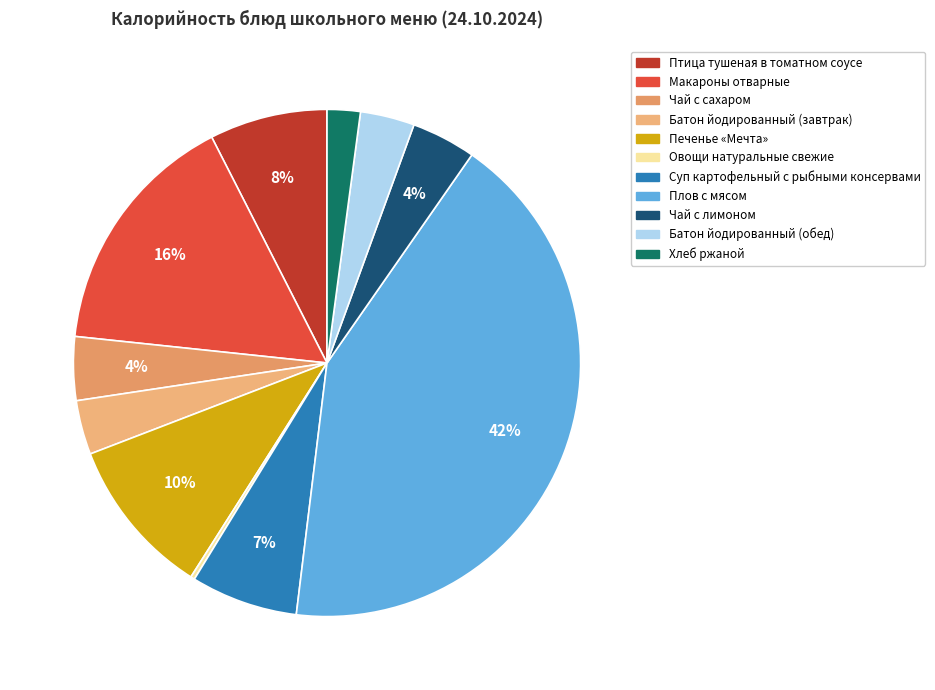

Which slice is the largest?

Плов с мясом